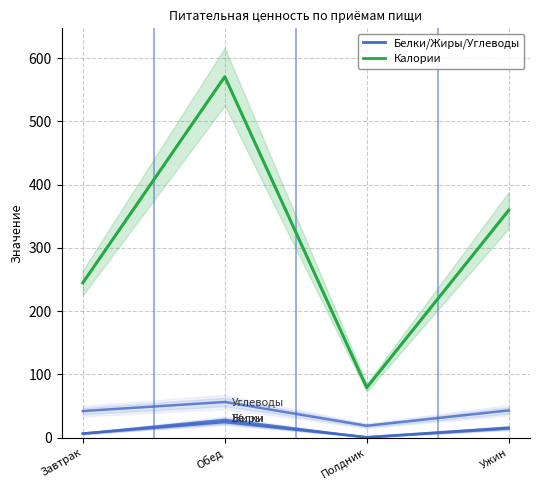

Which series has the widest spread of values?

Калории